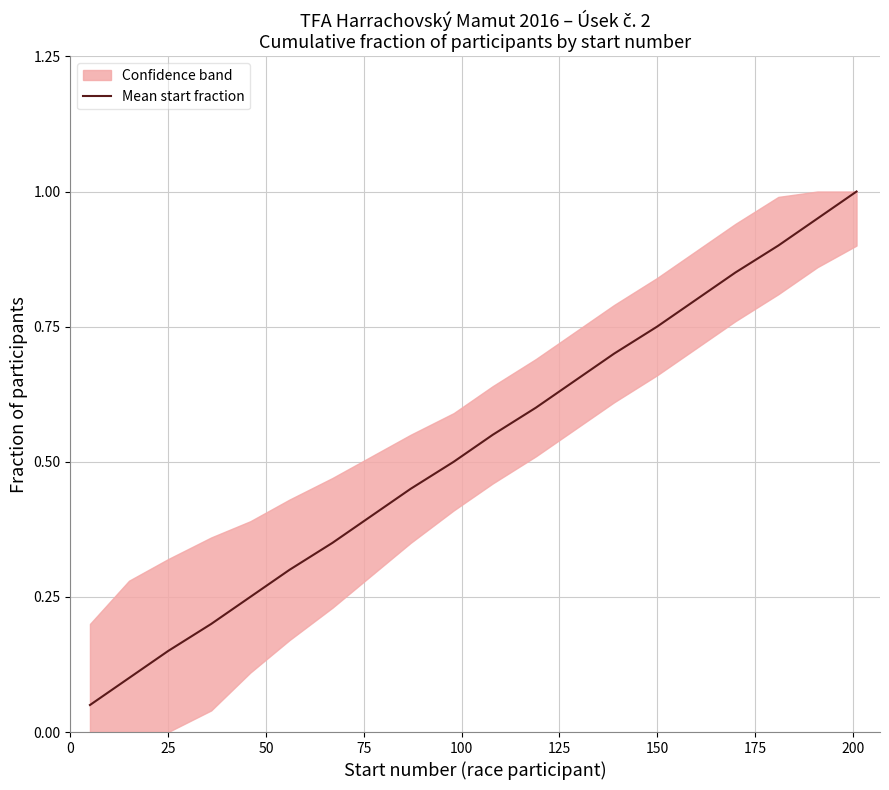

Reading right to left, list all the values displayed in this chart.

1.0	1.0	0.9	0.8	0.8	0.8	0.7	0.6	0.6	0.5	0.5	0.4	0.4	0.4	0.3	0.2	0.2	0.1	0.1	0.0